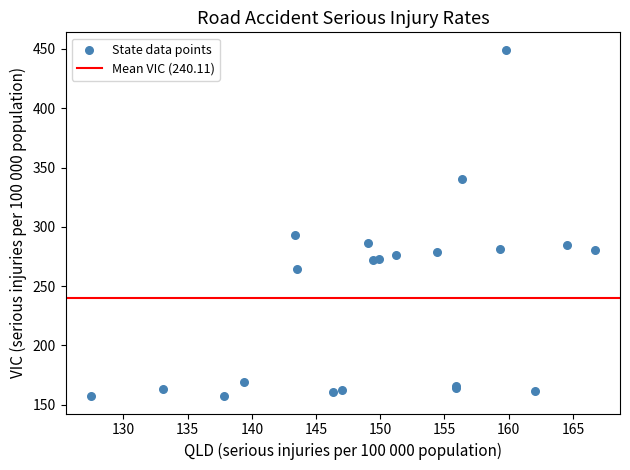

What Y value in the scatter plot is closest to 303?

292.8